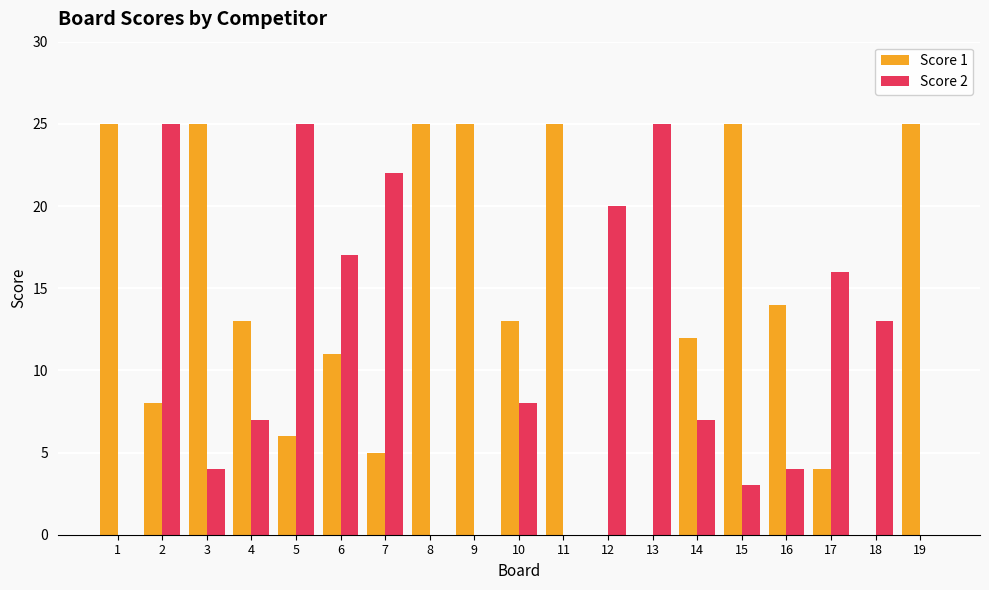

What is the sum of all Score 2 values?

196